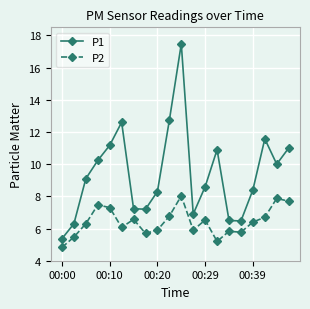

What are all the series names shown in the legend?

P1, P2